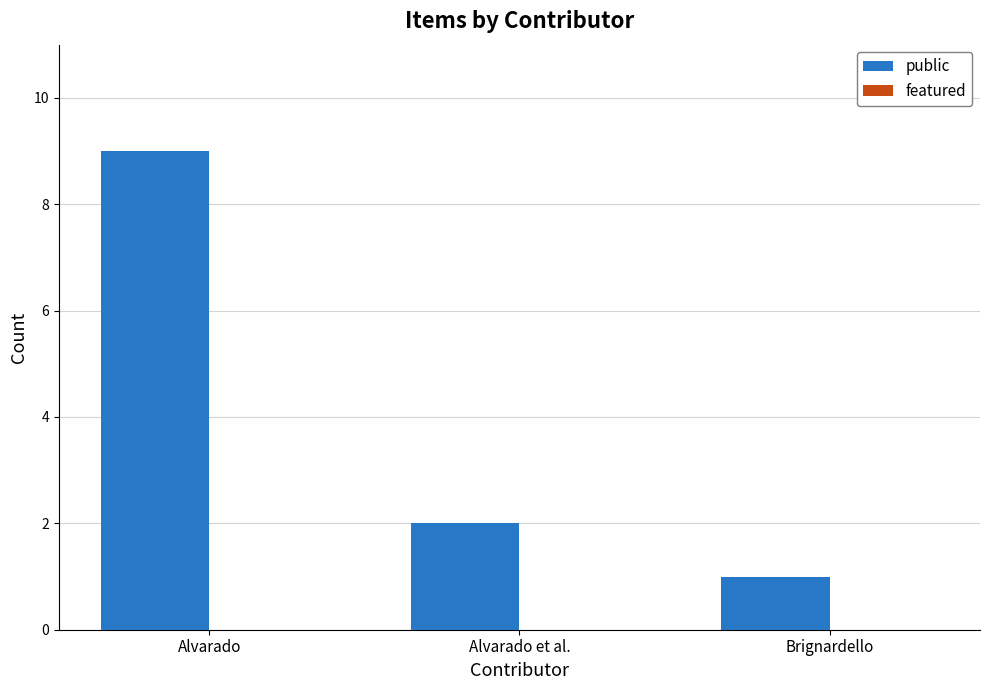

Between Alvarado et al. and Brignardello, which is larger?

Alvarado et al.